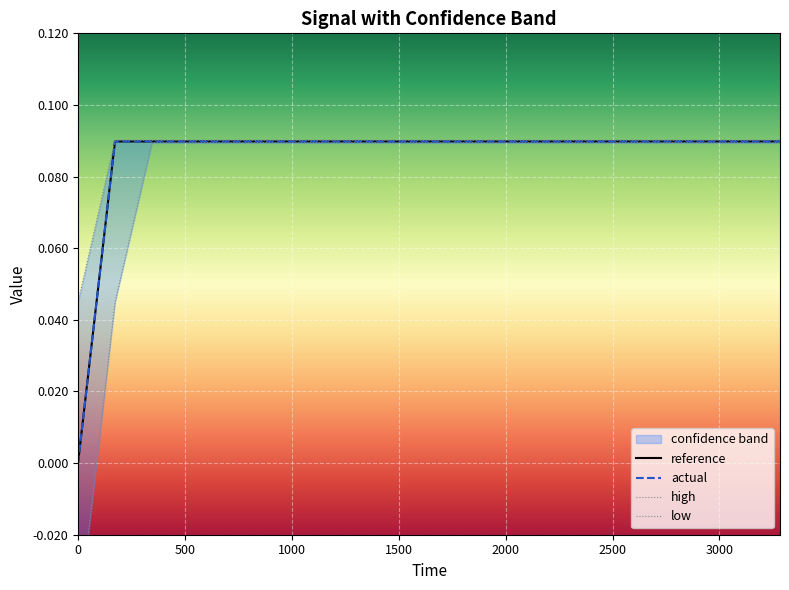

Reading right to left, extract all data points from this chart.

reference: 0.1	0.1	0.1	0.1	0.1	0.1	0.1	0.1	0.1	0.1	0.1	0.1	0.1	0.1	0.1	0.1	0.1	0.1	0.1	0.0
actual: 0.1	0.1	0.1	0.1	0.1	0.1	0.1	0.1	0.1	0.1	0.1	0.1	0.1	0.1	0.1	0.1	0.1	0.1	0.1	0.0
high: 0.1	0.1	0.1	0.1	0.1	0.1	0.1	0.1	0.1	0.1	0.1	0.1	0.1	0.1	0.1	0.1	0.1	0.1	0.1	0.0
low: 0.1	0.1	0.1	0.1	0.1	0.1	0.1	0.1	0.1	0.1	0.1	0.1	0.1	0.1	0.1	0.1	0.1	0.1	0.0	-0.0